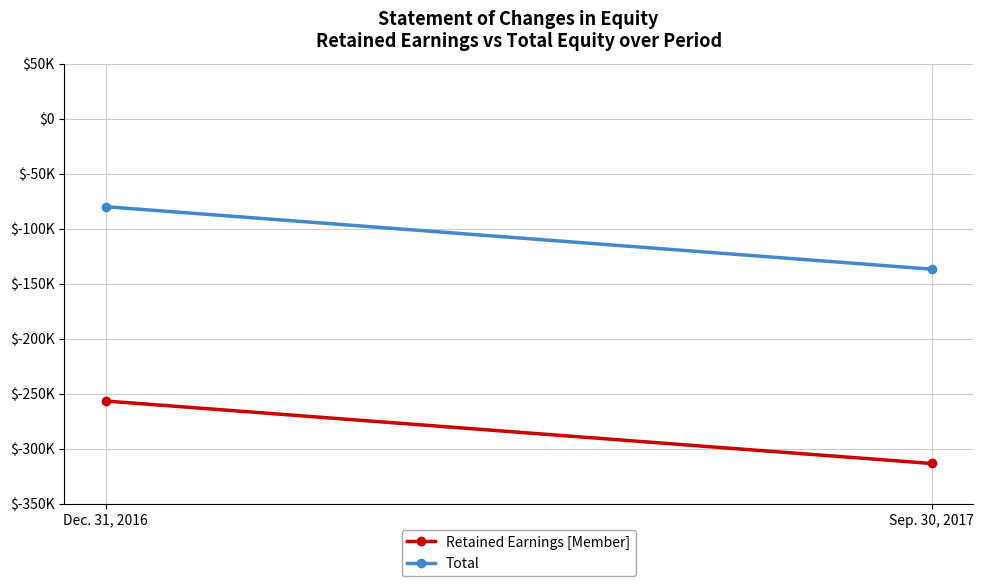

Which series changed the most between Dec. 31, 2016 and Sep. 30, 2017?

Retained Earnings [Member]